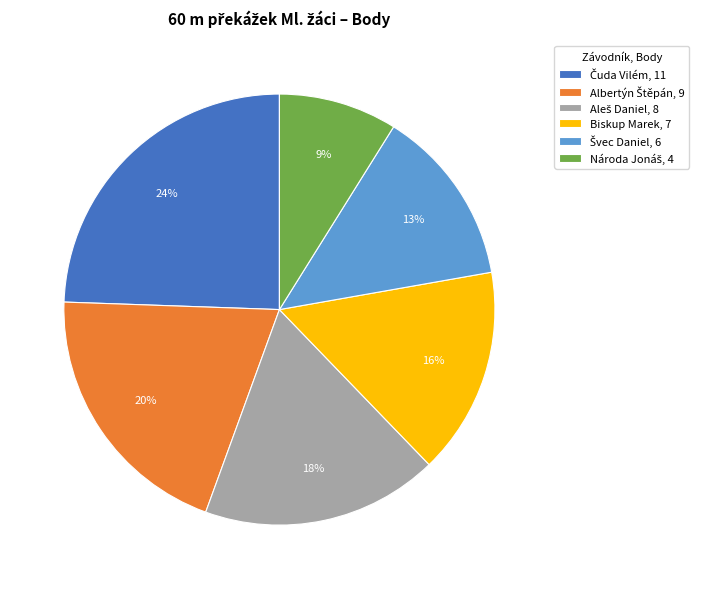

True or false: Biskup Marek accounts for 21% of the total.

False